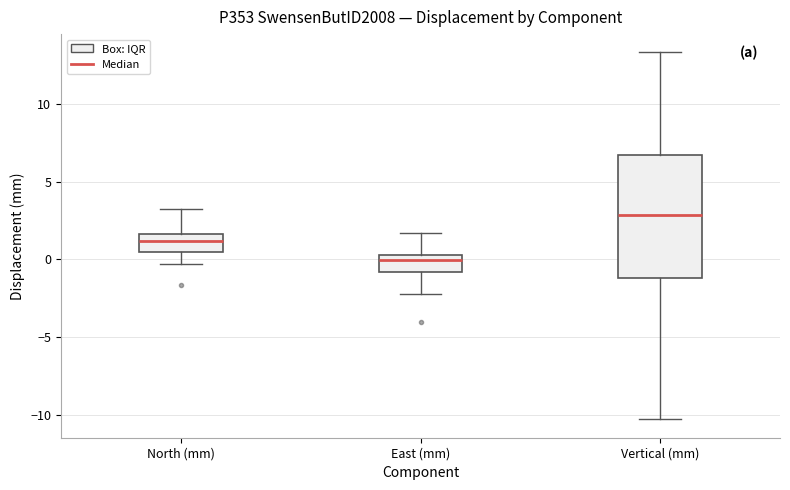

Which box's median line is the highest?

Vertical (mm)